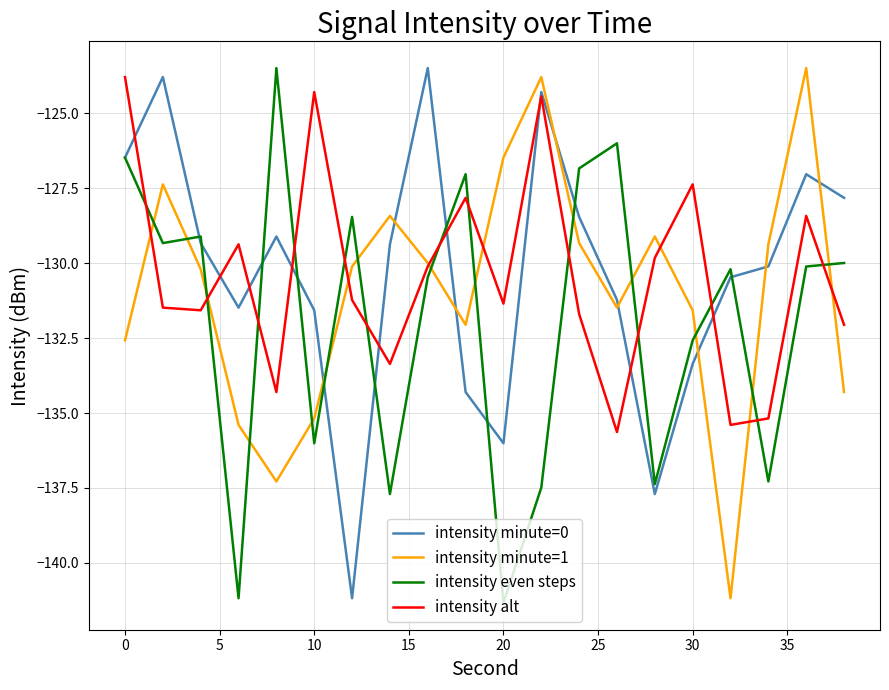

How many interior local peaks does the intensity minute=0 series have?

5